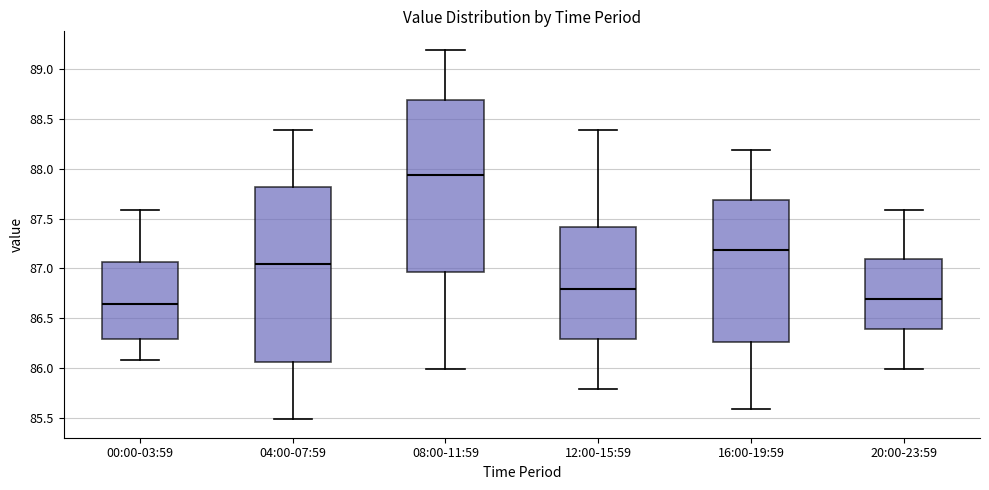

Reading left to right, transcribe this box plot: for each box, give where its median line is, the range the box spans, and where its two whiskers end, as read against the y-axis. The values are not printed on the chart, so give them approximately, as read against the axis.

00:00-03:59: median 86.65, box 86.30 to 87.05, whiskers 86.10 to 87.60
04:00-07:59: median 87.05, box 86.05 to 87.80, whiskers 85.50 to 88.40
08:00-11:59: median 87.95, box 86.95 to 88.70, whiskers 86.00 to 89.20
12:00-15:59: median 86.80, box 86.30 to 87.40, whiskers 85.80 to 88.40
16:00-19:59: median 87.20, box 86.25 to 87.70, whiskers 85.60 to 88.20
20:00-23:59: median 86.70, box 86.40 to 87.10, whiskers 86.00 to 87.60